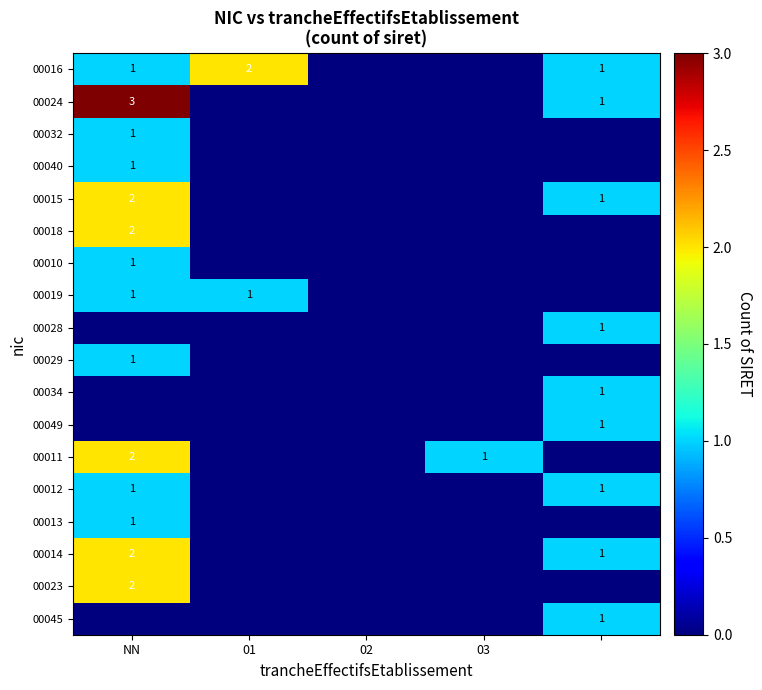

True or false: 00019 has a value of 1 at NN.

True